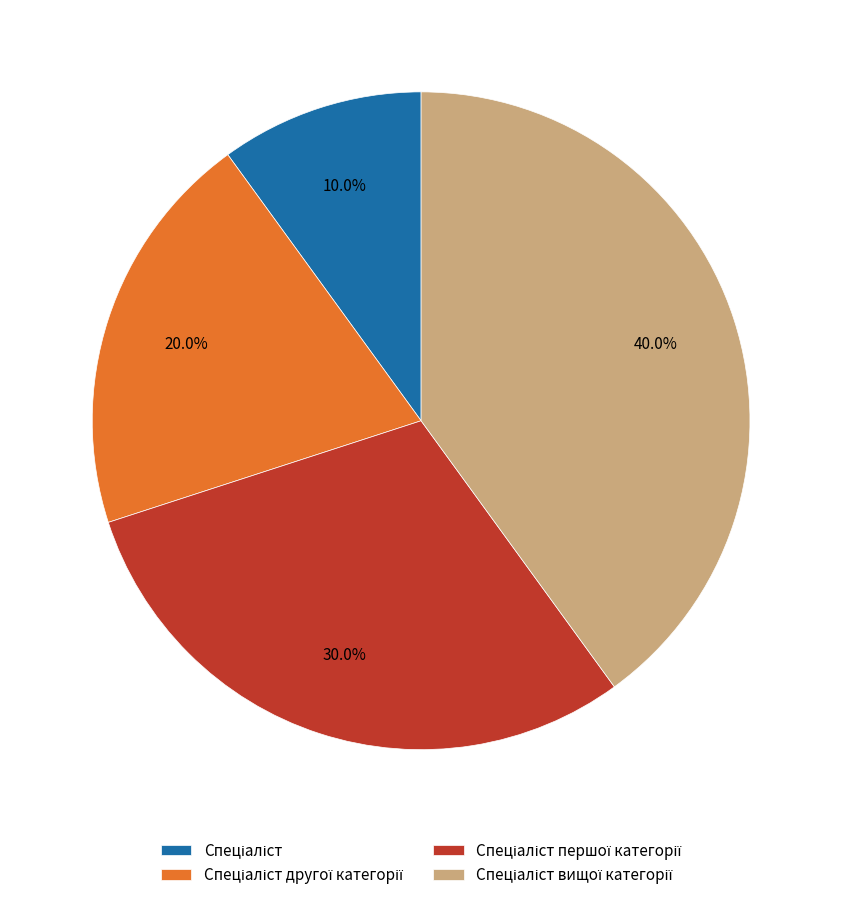

Does any single category account for the majority?

No